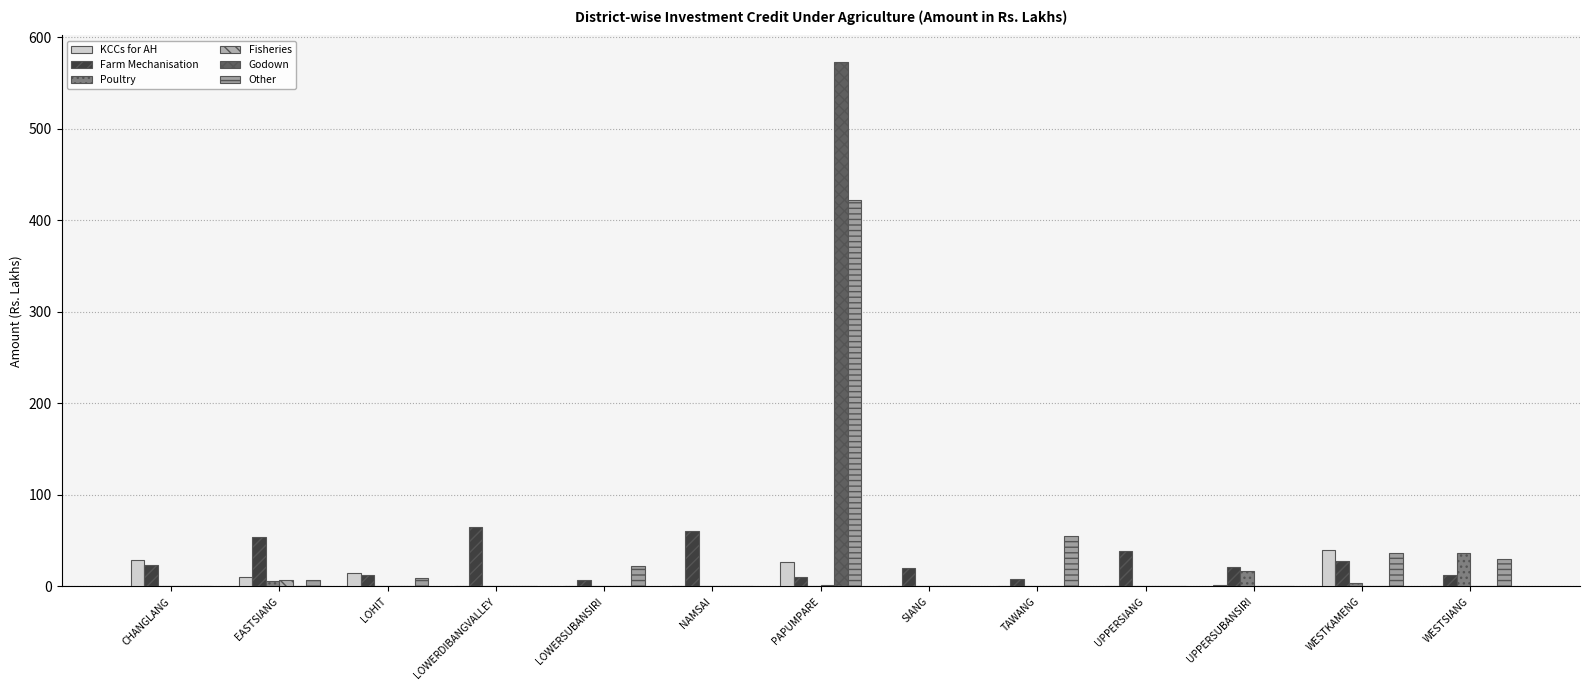

How many groups of bars are there?

13